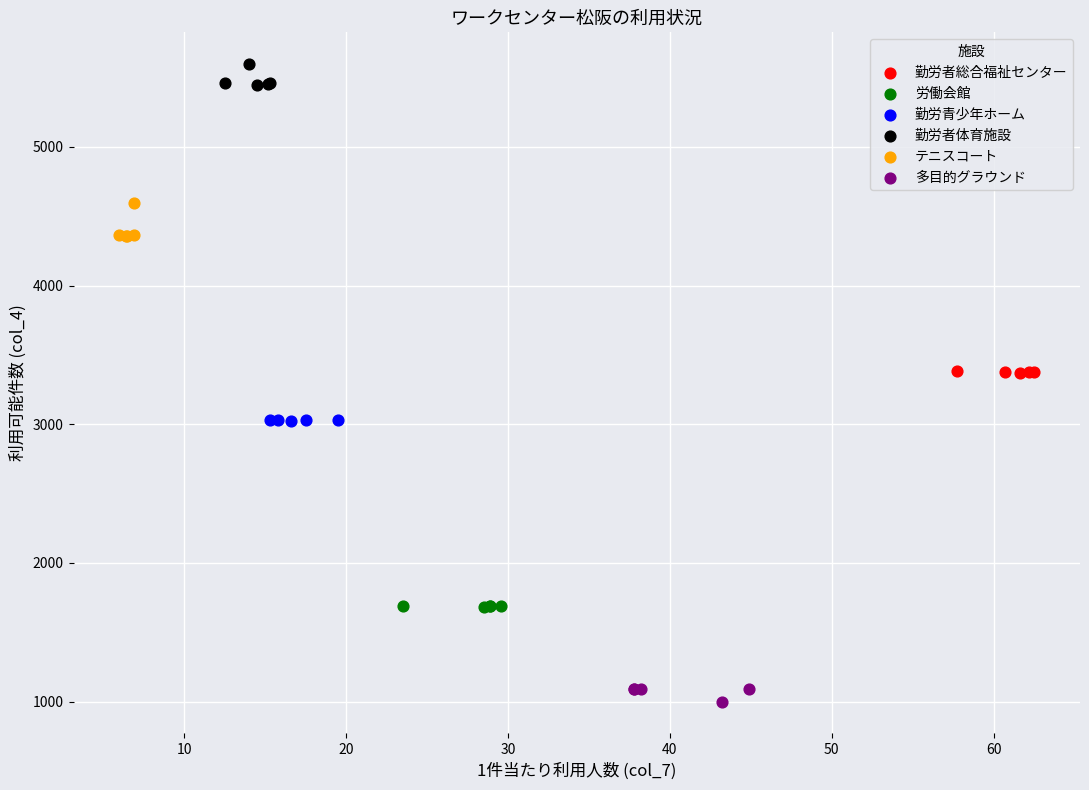

Which series contains the lowest Y value?

多目的グラウンド